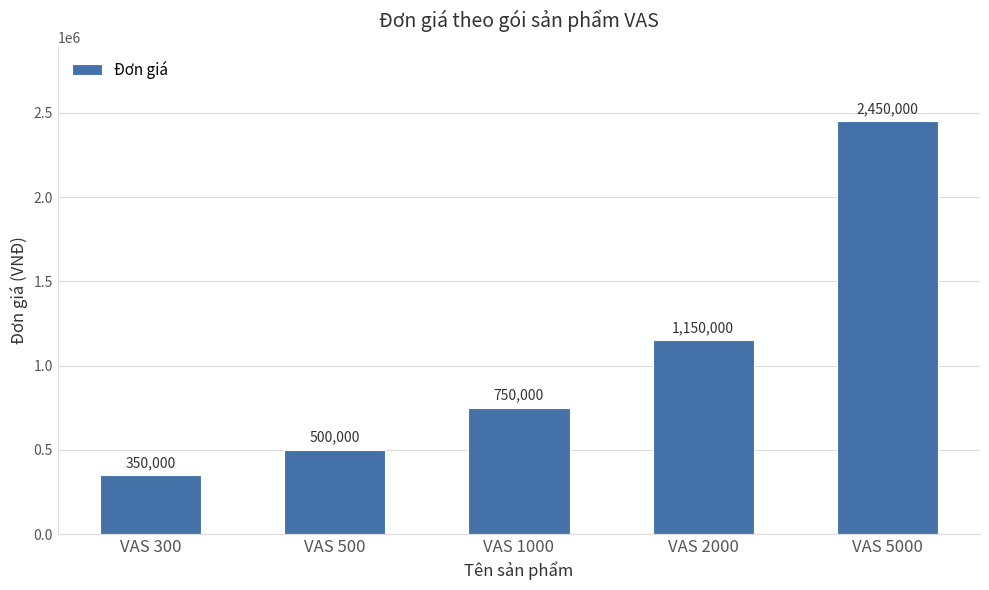

What is the change in value from VAS 1000 to VAS 5000?

+1700000